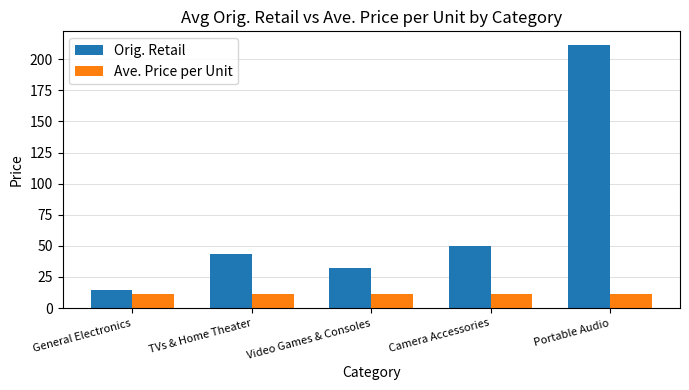

What is the difference between the highest and lowest values at Portable Audio?

200.3